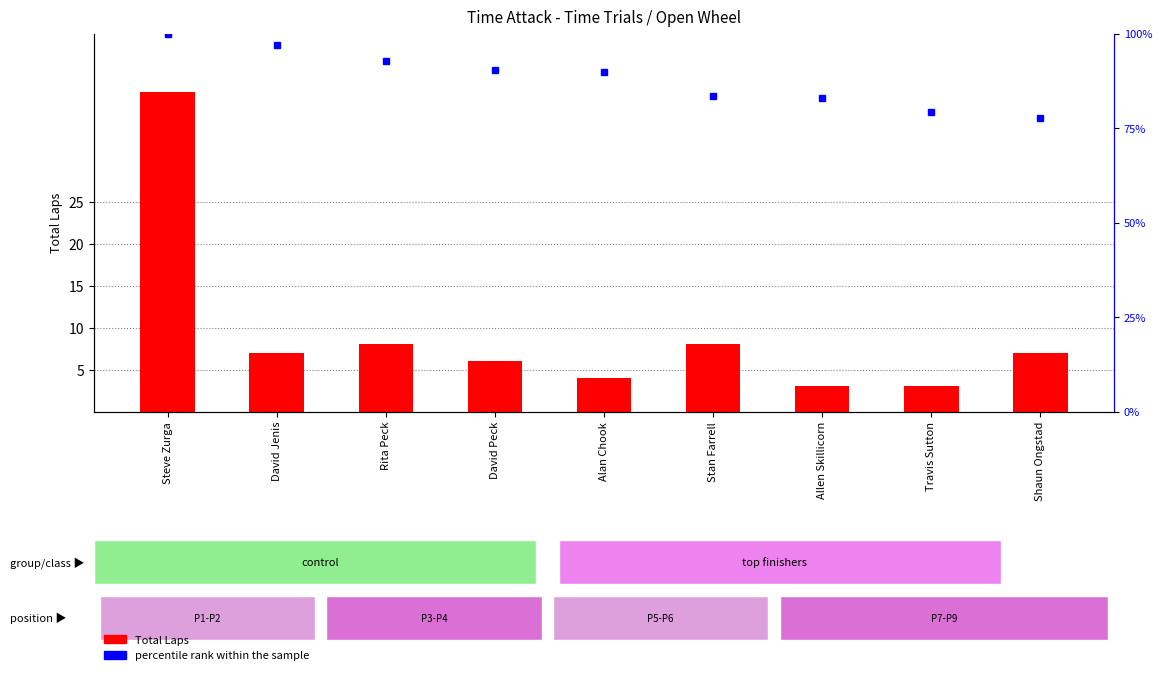

What is the difference between the maximum and second lowest values in the Total Laps series?

35.0